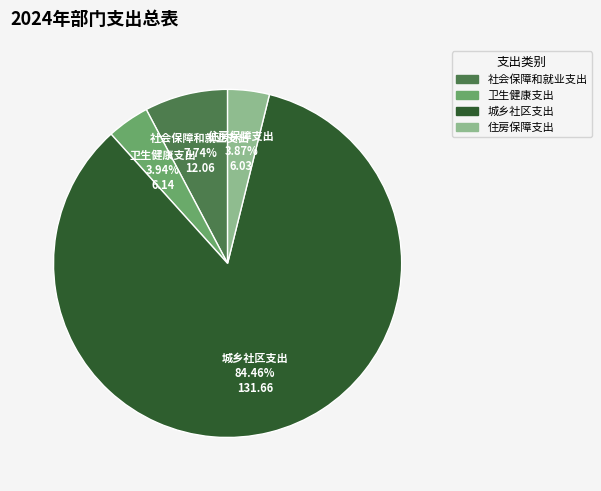

To the nearest percent, what percentage of the pie is 社会保障和就业支出?

8%